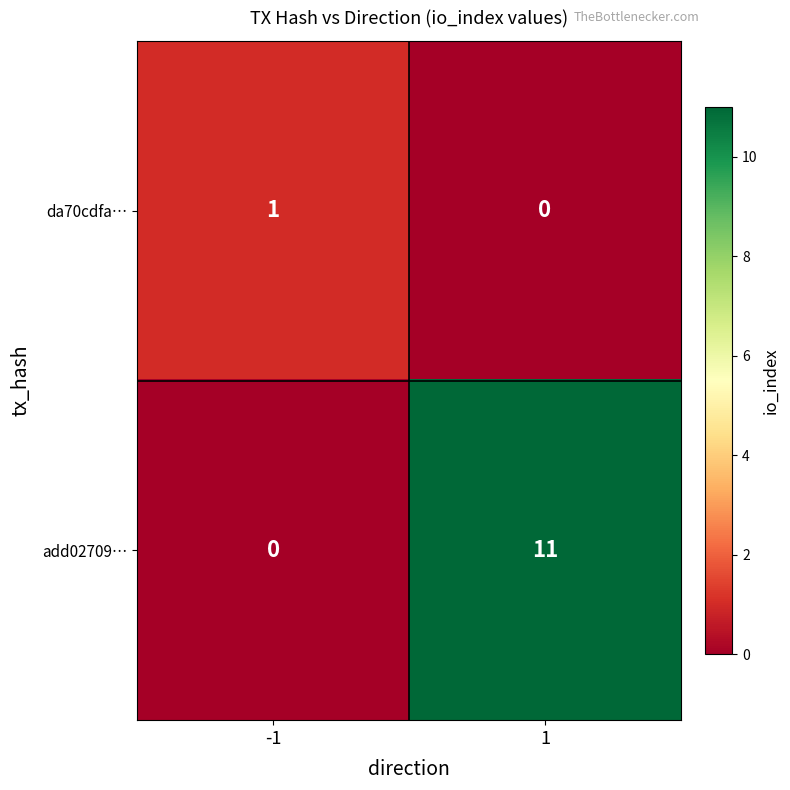

What is the difference between the maximum and minimum values in the add02709… series?

11